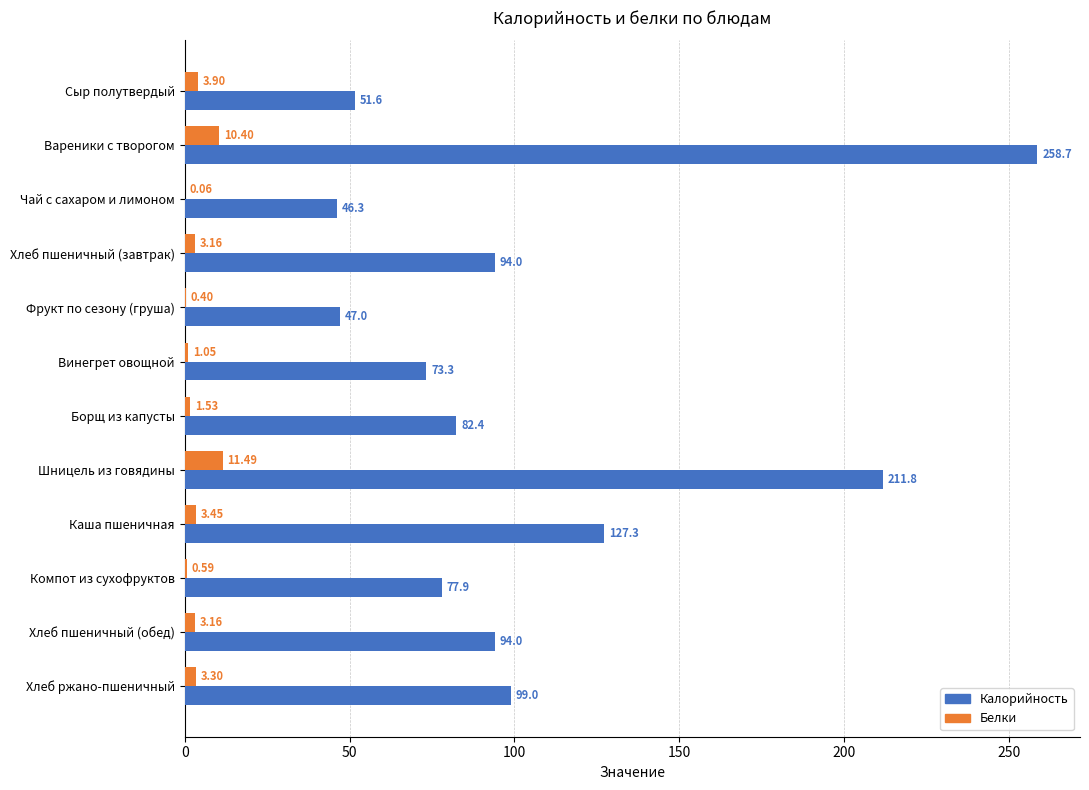

What is the sum of the Белки values at Вареники с творогом and Компот из сухофруктов?

11.0